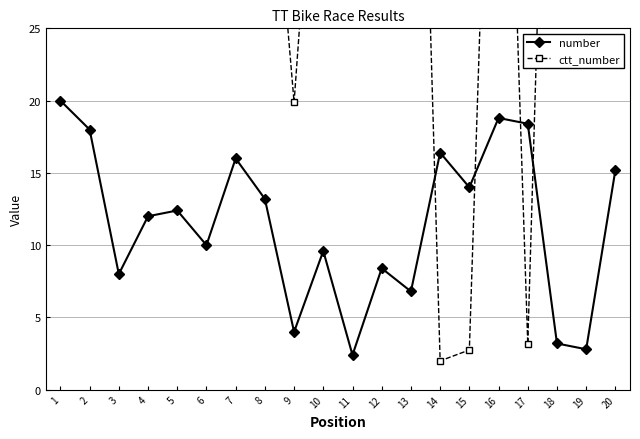

How many lines are shown in the chart?

2